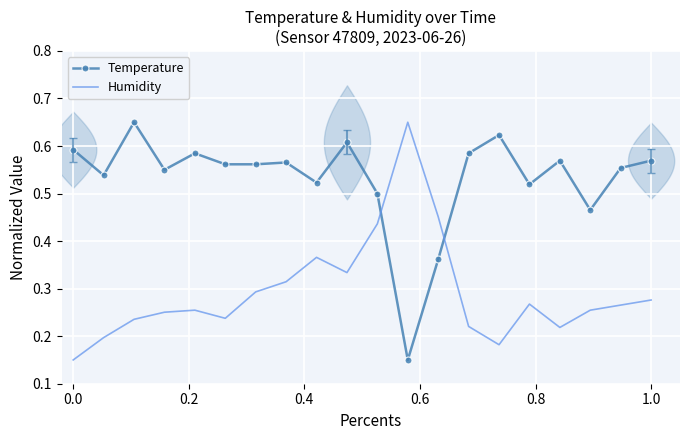

List the series in order of their peak value, highest first.

Temperature, Humidity